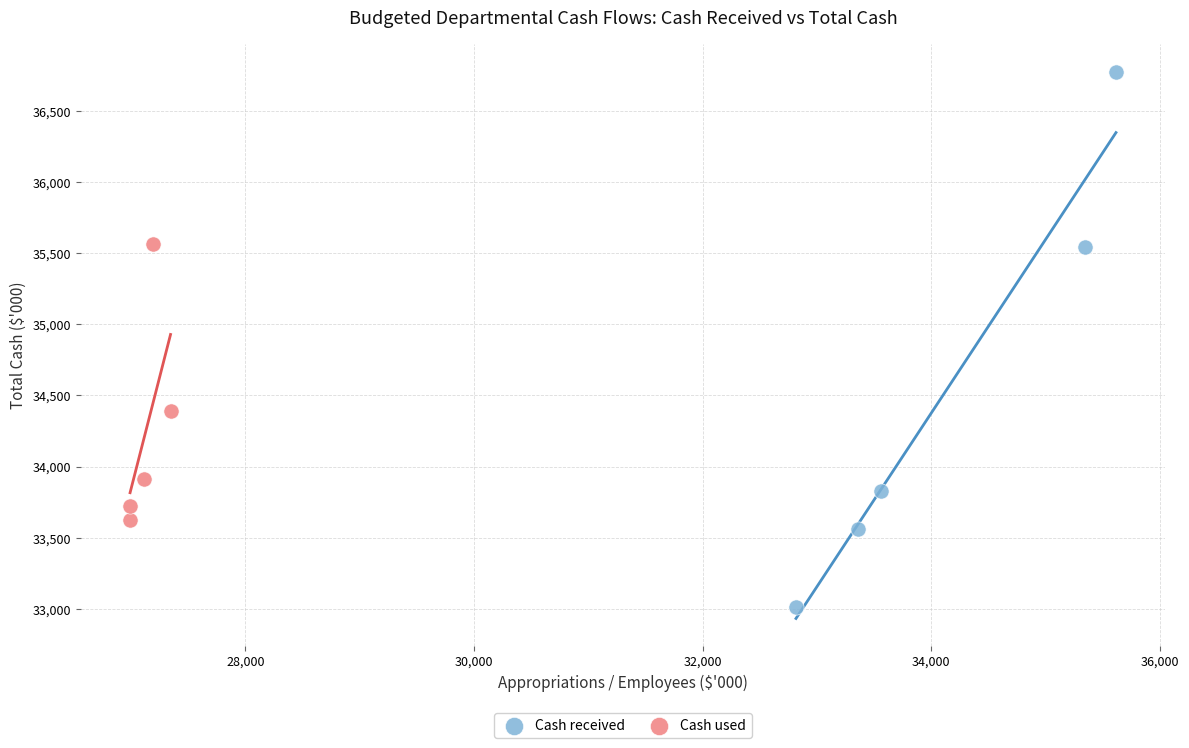

What are all the series names shown in the legend?

Cash received, Cash used